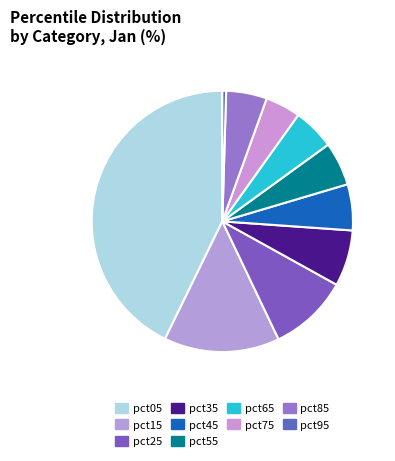

Which has a higher value, pct65 or pct15?

pct15